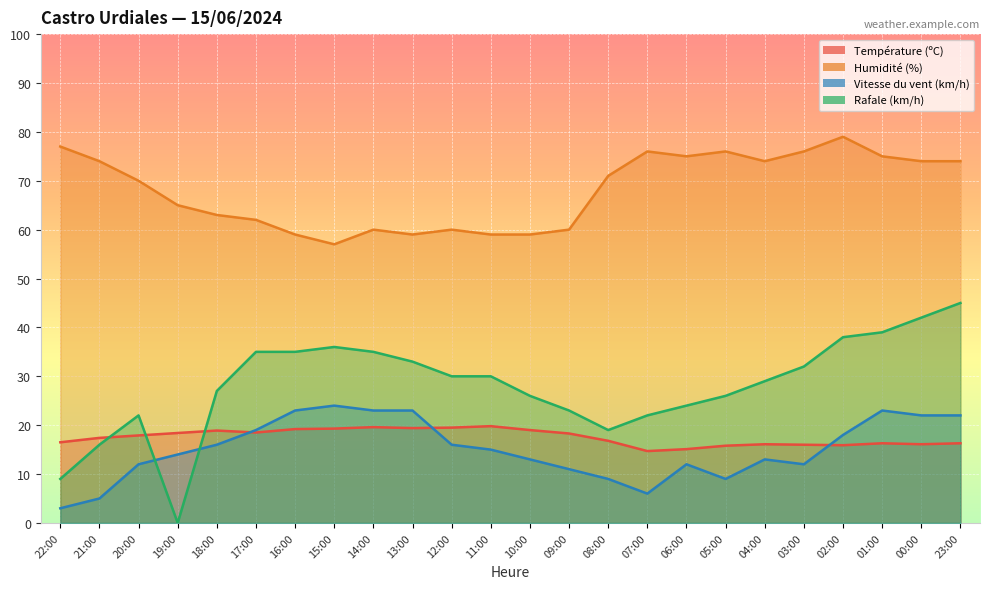

At which category is the sum across all series the highest?

23:00